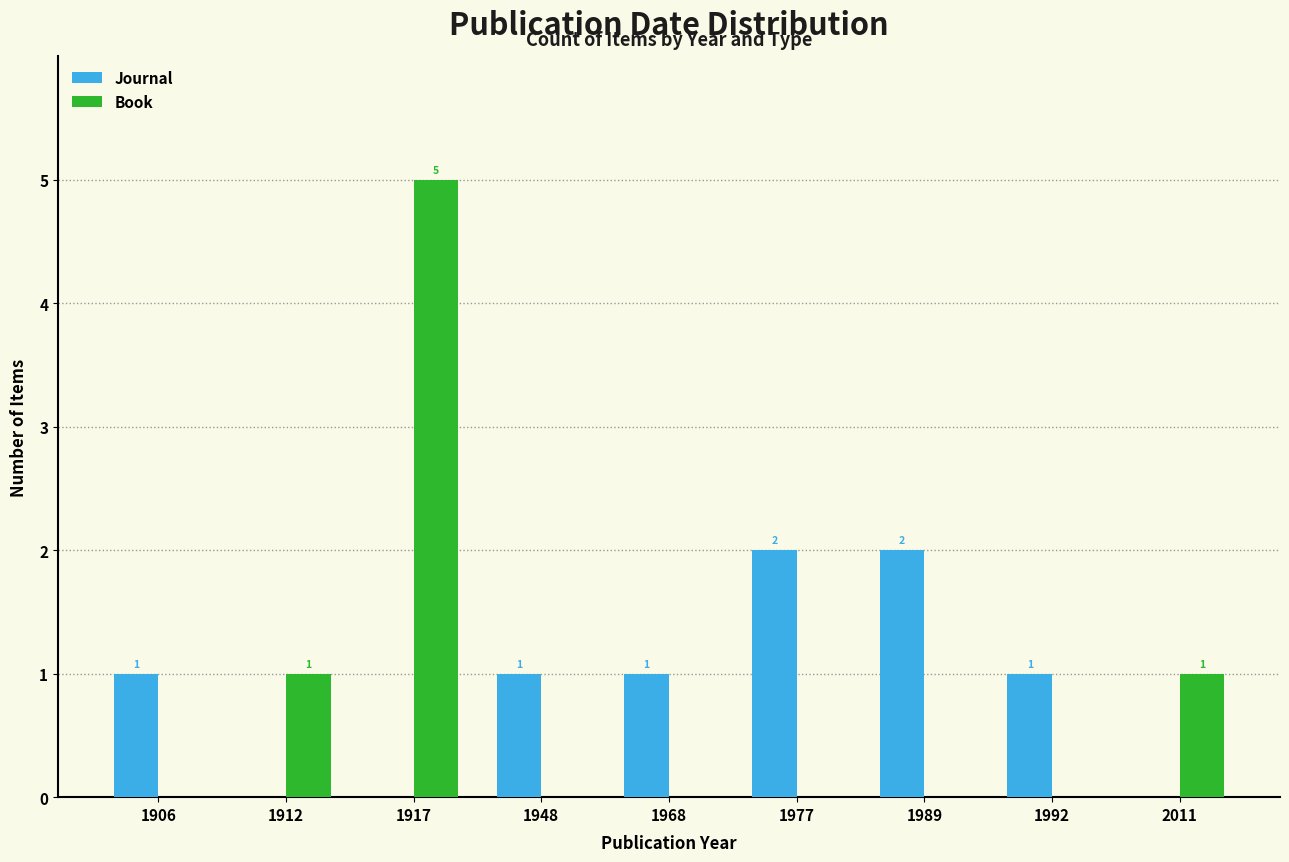

How many Journal values are between 0 and 1?

7